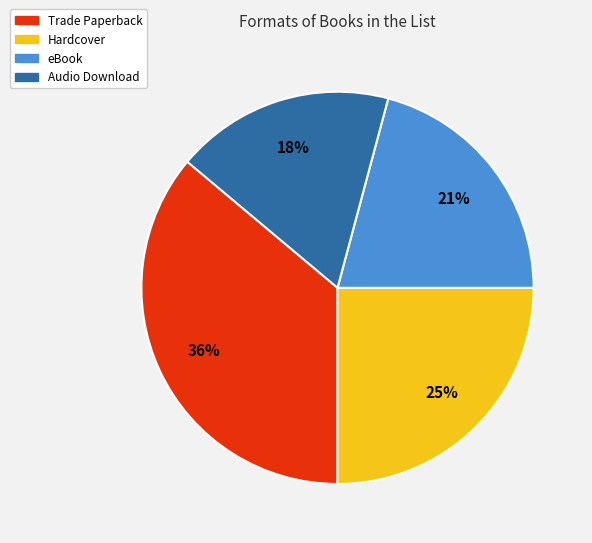

Do Audio Download and Hardcover together represent more than half of the pie?

No